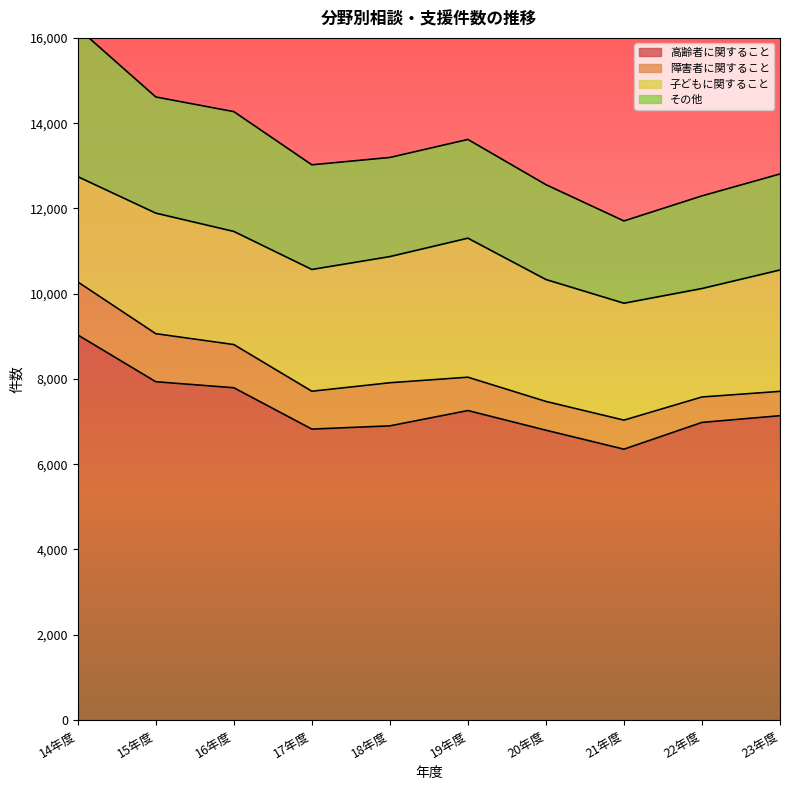

Reading left to right, extract all data points from this chart.

高齢者に関すること: 14年度=9032	15年度=7934	16年度=7793	17年度=6823	18年度=6899	19年度=7258	20年度=6797	21年度=6352	22年度=6980	23年度=7137
障害者に関すること: 14年度=1243	15年度=1127	16年度=1013	17年度=888	18年度=1011	19年度=782	20年度=675	21年度=681	22年度=596	23年度=571
子どもに関すること: 14年度=2470	15年度=2828	16年度=2654	17年度=2857	18年度=2960	19年度=3262	20年度=2860	21年度=2743	22年度=2545	23年度=2848
その他: 14年度=3487	15年度=2725	16年度=2810	17年度=2455	18年度=2325	19年度=2316	20年度=2225	21年度=1930	22年度=2173	23年度=2252